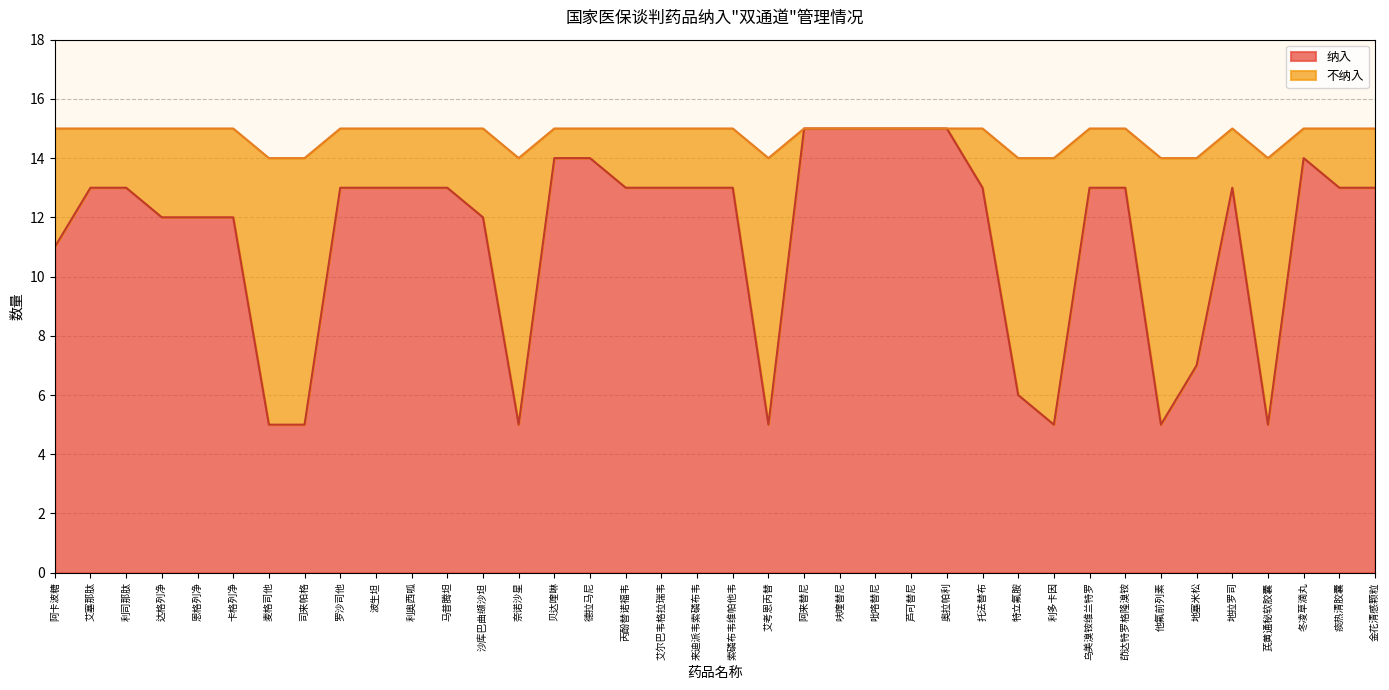

Rank the categories by value from lowest to highest.

麦格司他, 司来帕格, 奈诺沙星, 艾考恩丙替, 利多卡因, 他氟前列素, 芪黄通秘软胶囊, 特立氟胺, 地塞米松, 阿卡波糖, 达格列净, 恩格列净, 卡格列净, 沙库巴曲缬沙坦, 艾塞那肽, 利司那肽, 罗沙司他, 波生坦, 利奥西呱, 马昔腾坦, 丙酚替诺福韦, 艾尔巴韦格拉瑞韦, 来迪派韦索磷布韦, 索磷布韦维帕他韦, 托法替布, 乌美溴铵维兰特罗, 茚达特罗格隆溴铵, 地拉罗司, 痰热清胶囊, 金花清感颗粒, 贝达喹啉, 德拉马尼, 冬凌草滴丸, 阿来替尼, 呋喹替尼, 吡咯替尼, 芦可替尼, 奥拉帕利